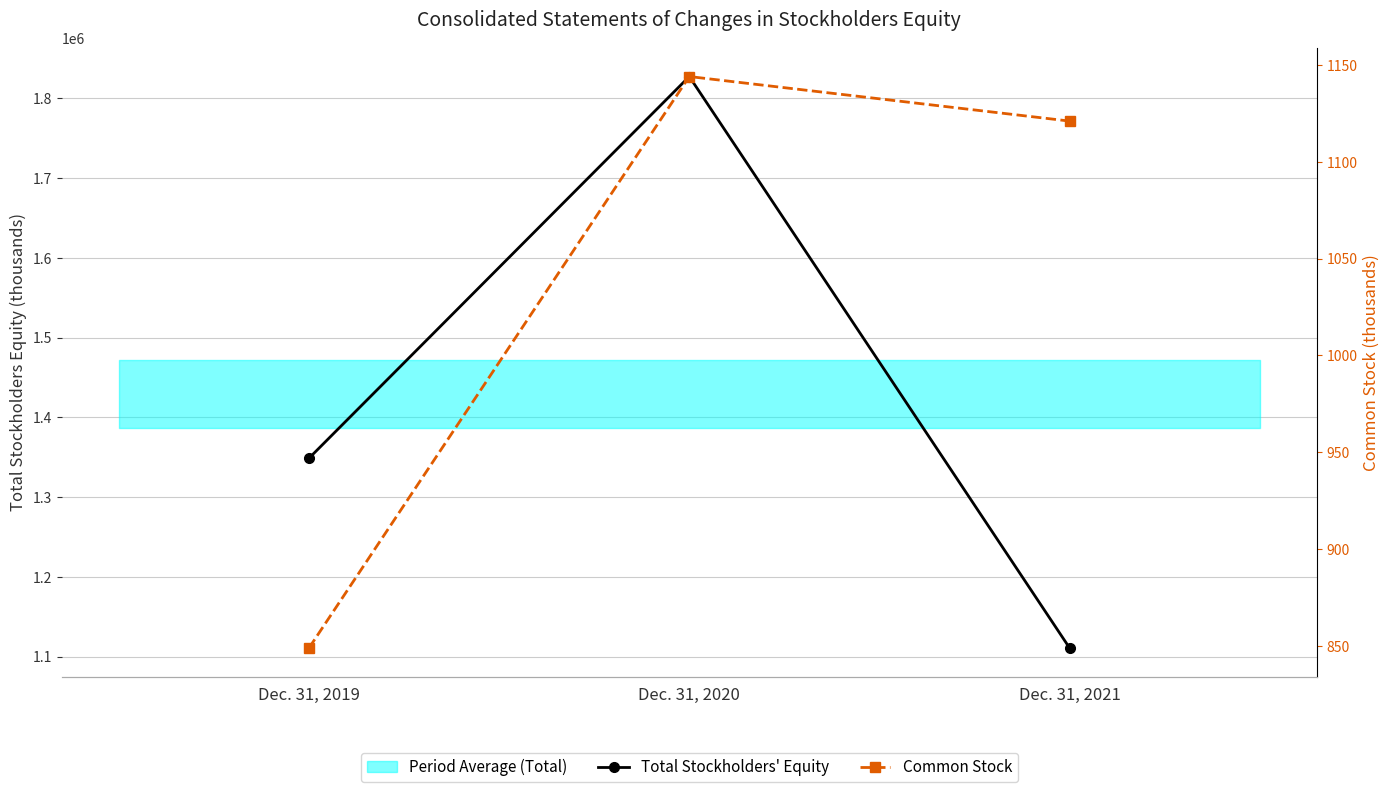

Rank the series by their average value, from highest to lowest.

Total Stockholders' Equity, Common Stock